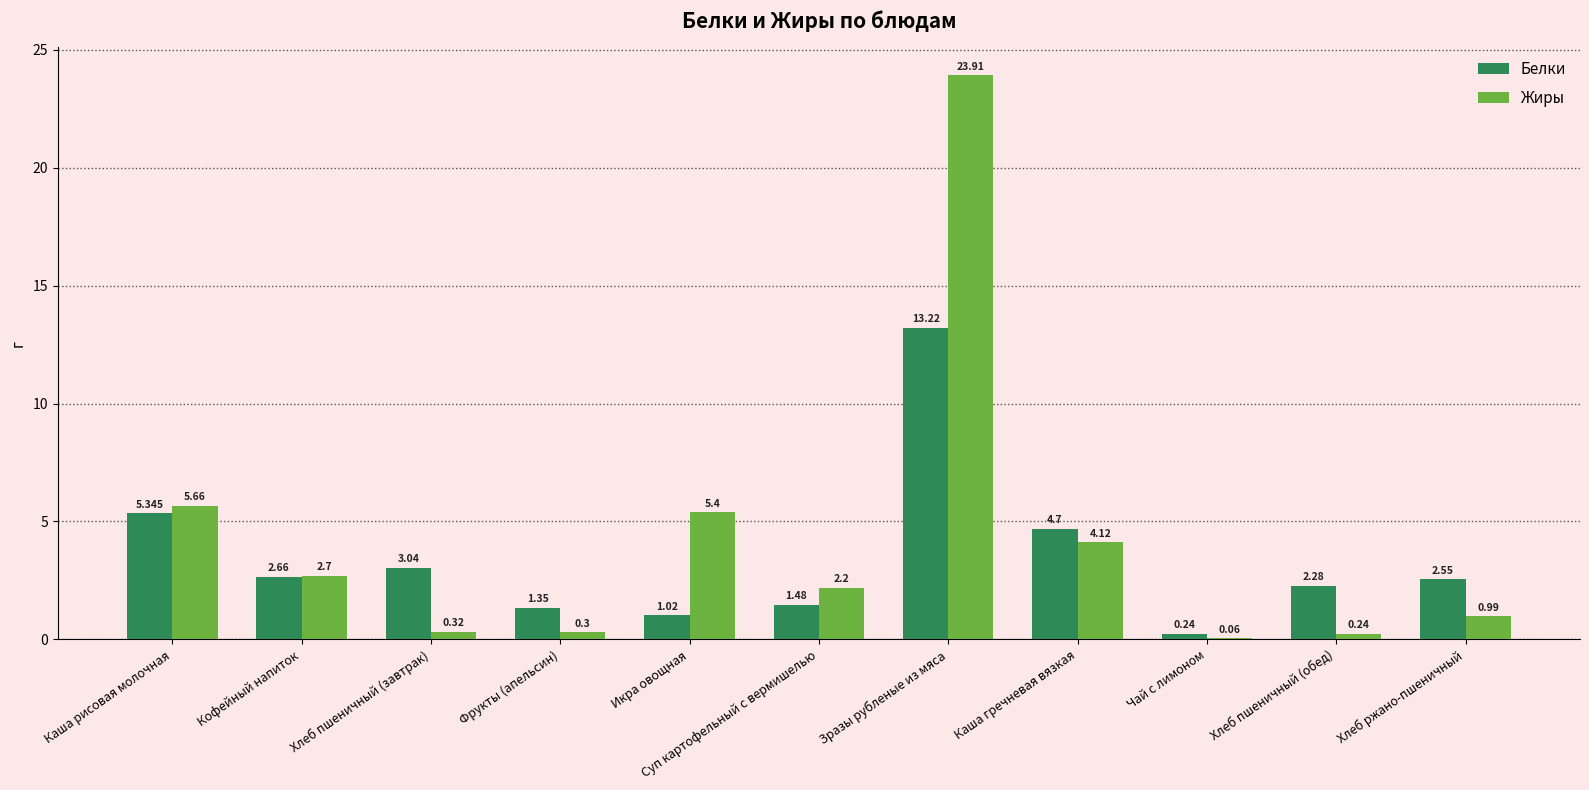

Which series changed the most between Фрукты (апельсин) and Каша гречневая вязкая?

Жиры